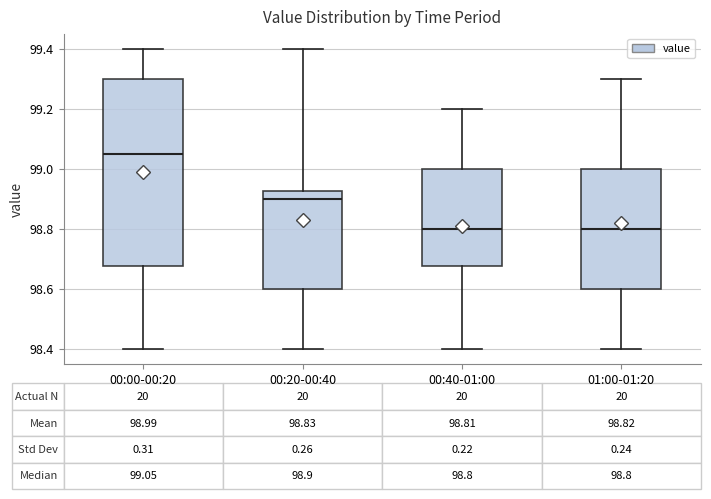

Which box's median line is the highest?

00:00-00:20